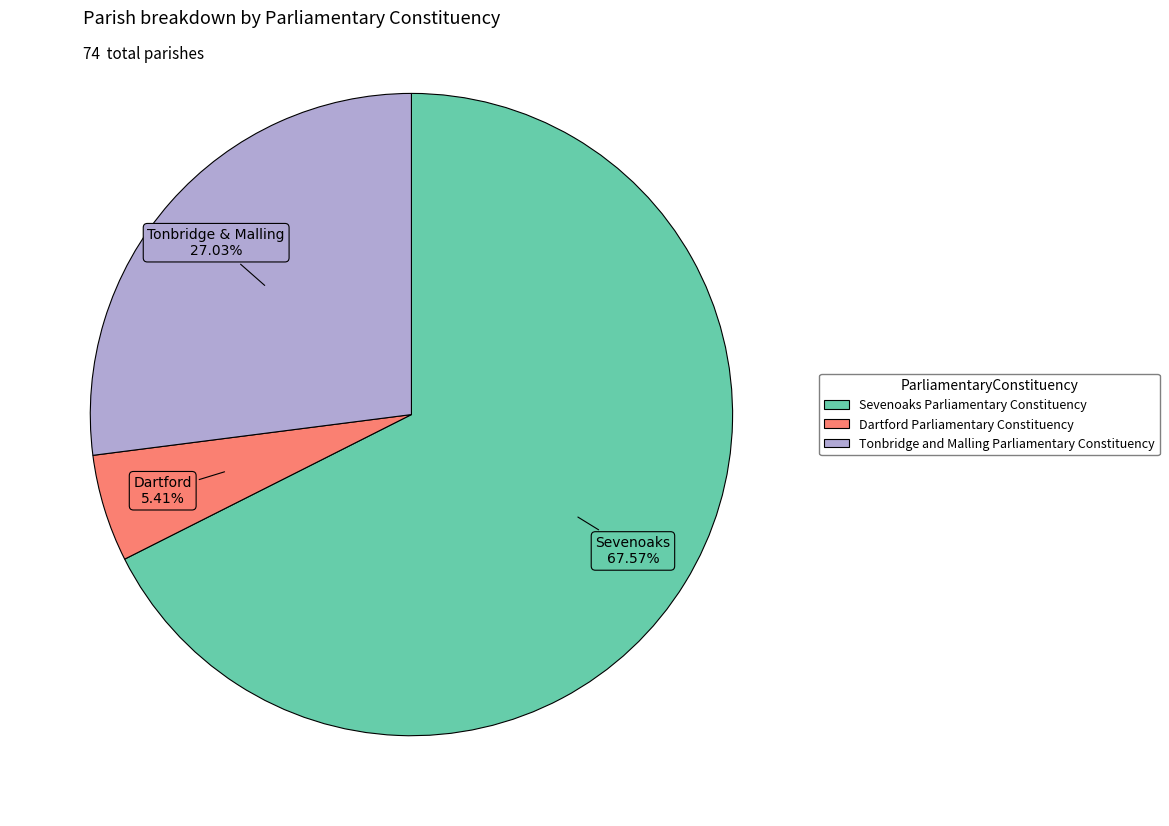

The Dartford Parliamentary Constituency slice represents 1% of the pie. True or false?

False